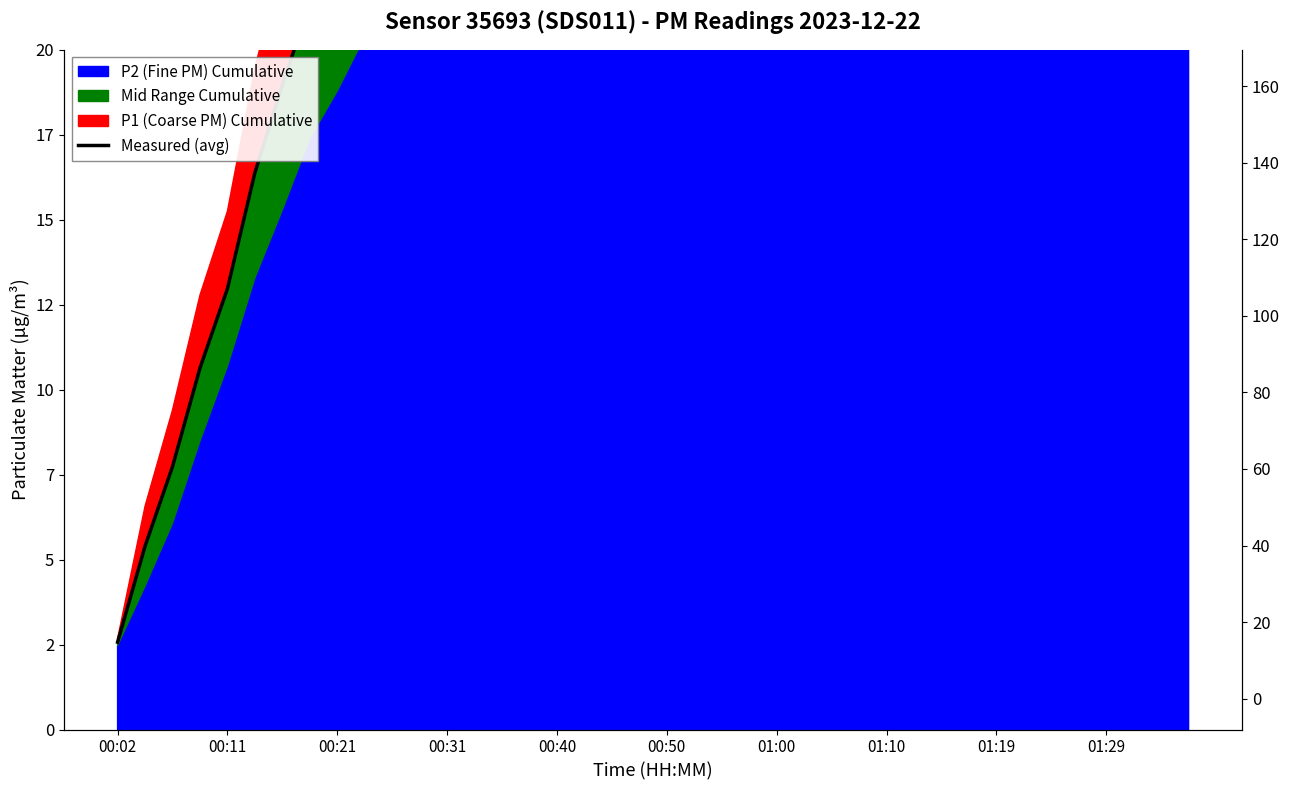

What is the value of the 40th point from the left?

134.9